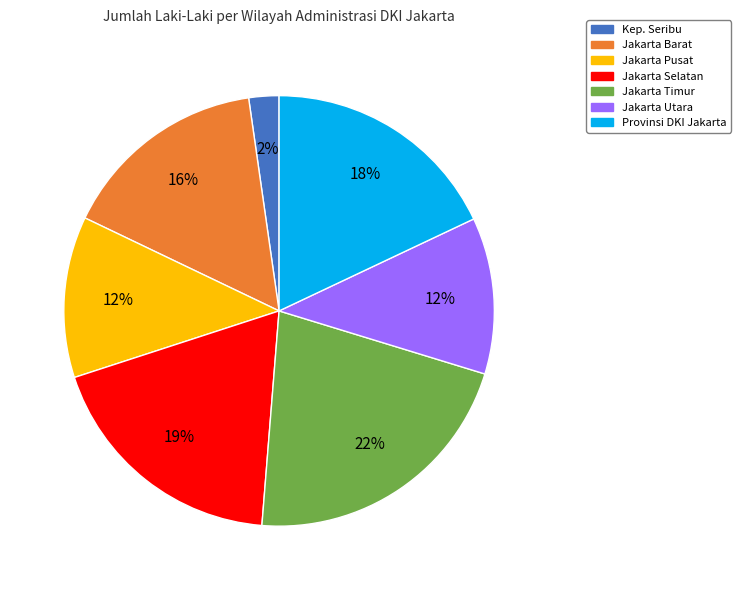

How many segments does this pie chart have?

7